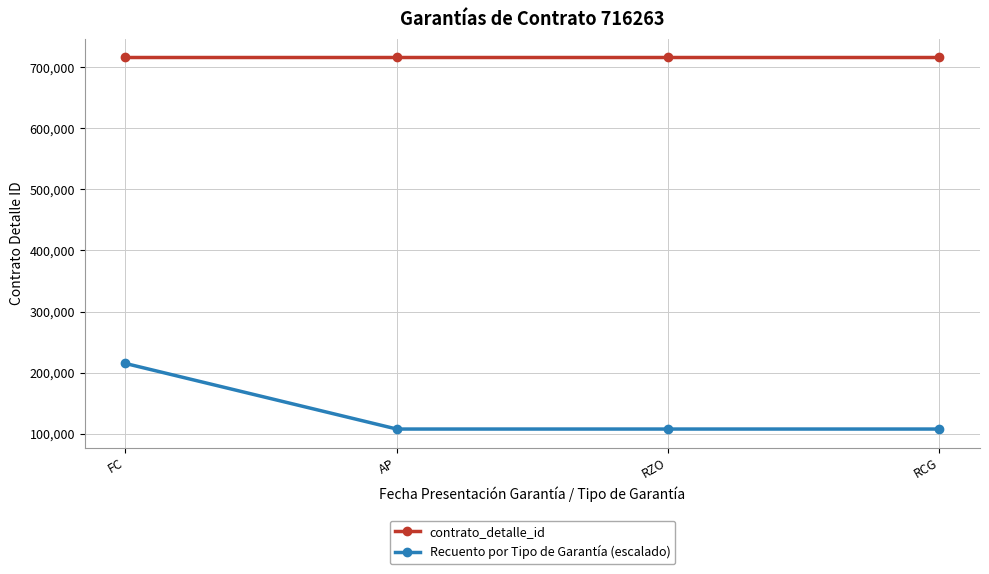

Is the value of Recuento por Tipo de Garantía (escalado) at FC greater than the value of contrato_detalle_id at RCG?

No